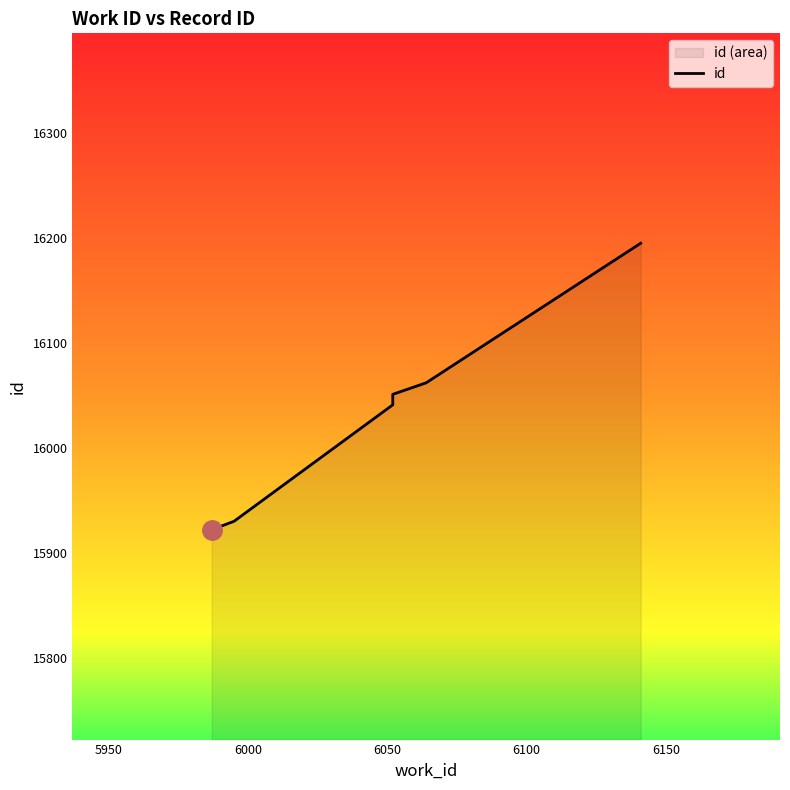

What is the sum of all values?

159911